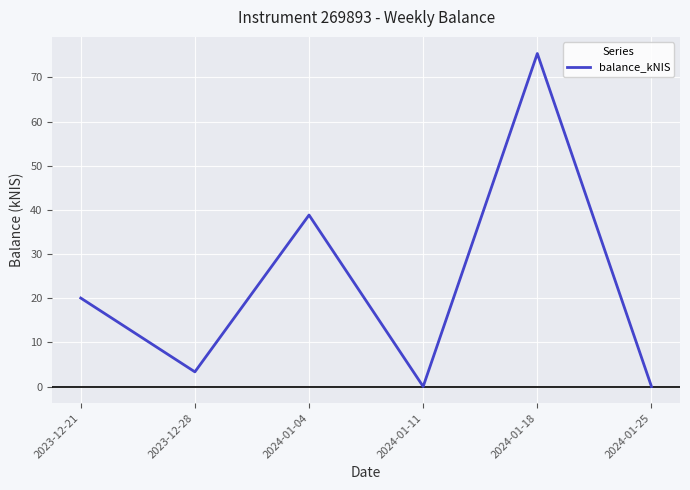

What is the ratio of the value at 2024-01-04 to the value at 2024-01-18?

0.5